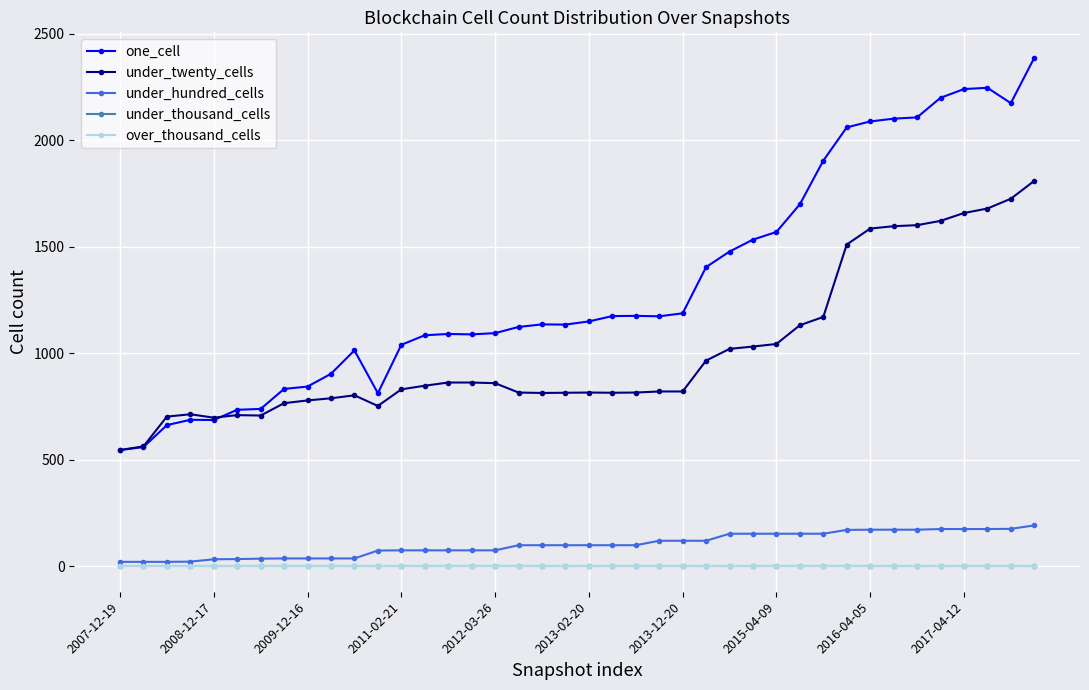

At how many categories does at least one series exceed 37?

40